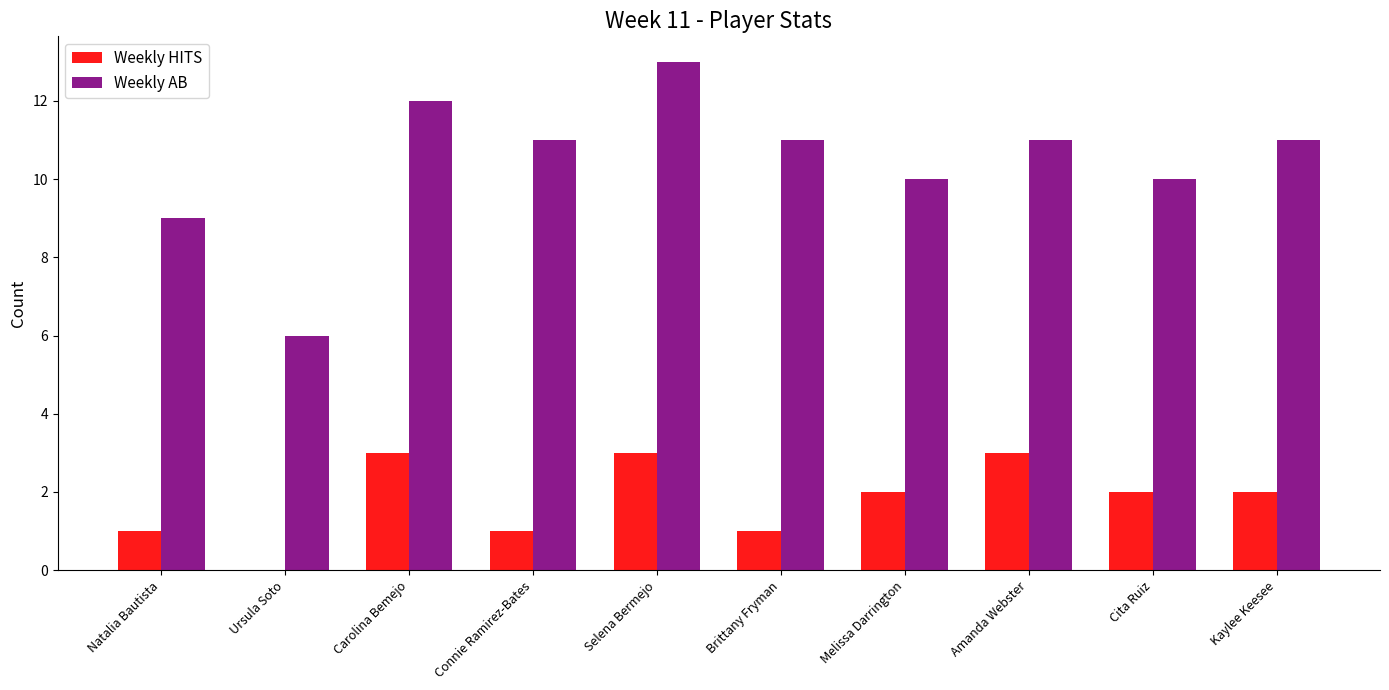

At which label does Weekly AB reach its peak?

Selena Bermejo